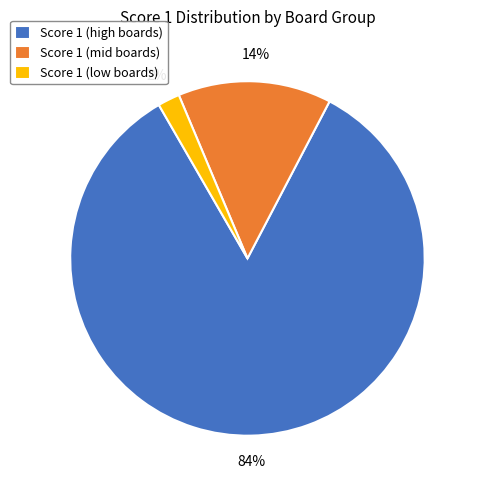

Approximately how many times larger is the value at Score 1 (high boards) compared to Score 1 (low boards)?

42.0